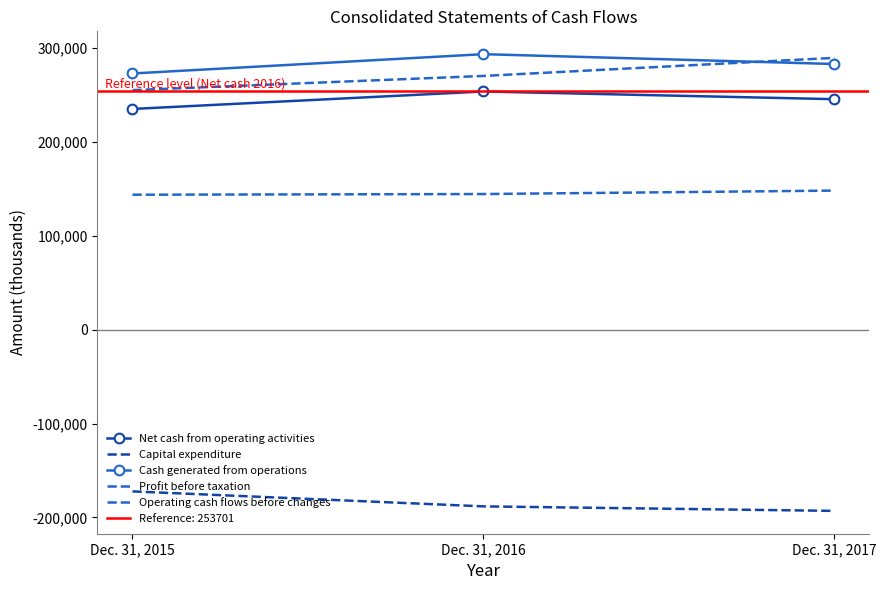

Which series has the widest spread of values?

Operating cash flows before changes